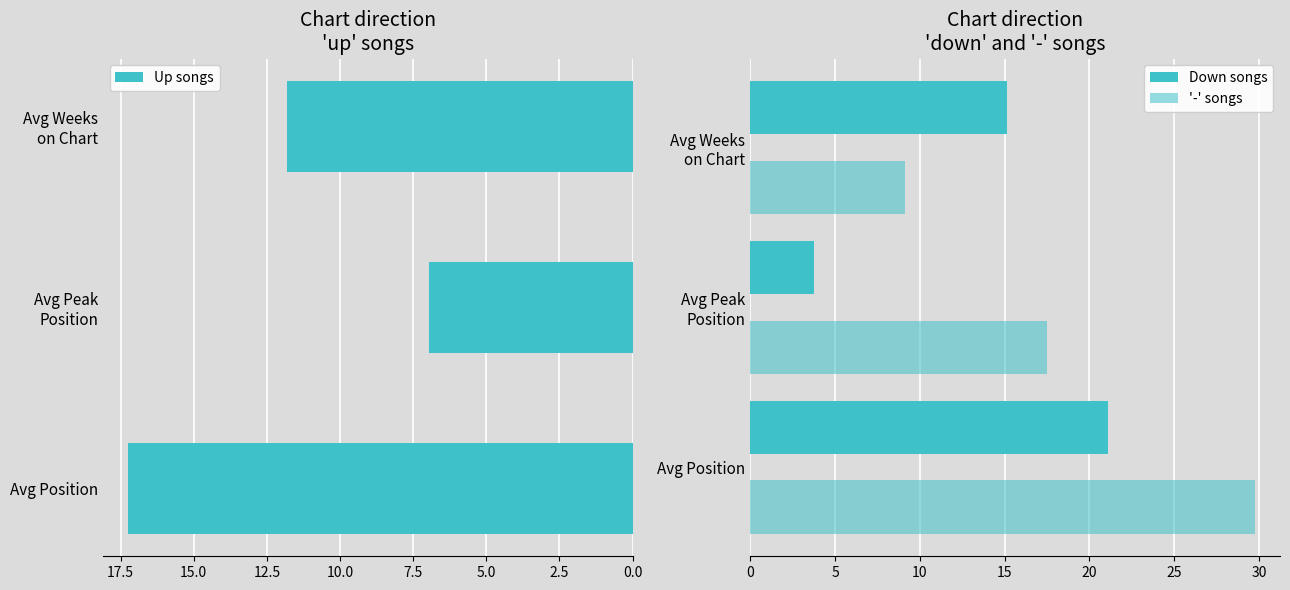

How many bars are there in total?

9